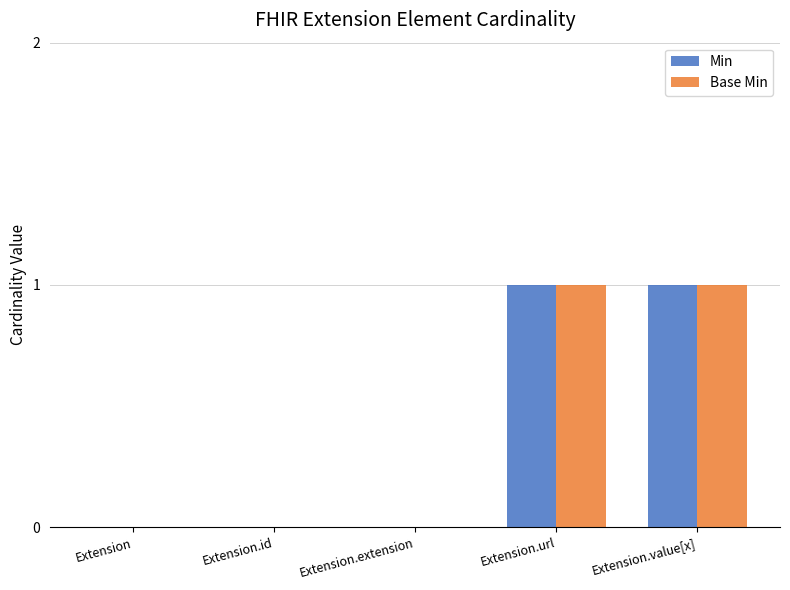

What is the difference between the Min values at Extension.id and Extension.value[x]?

1